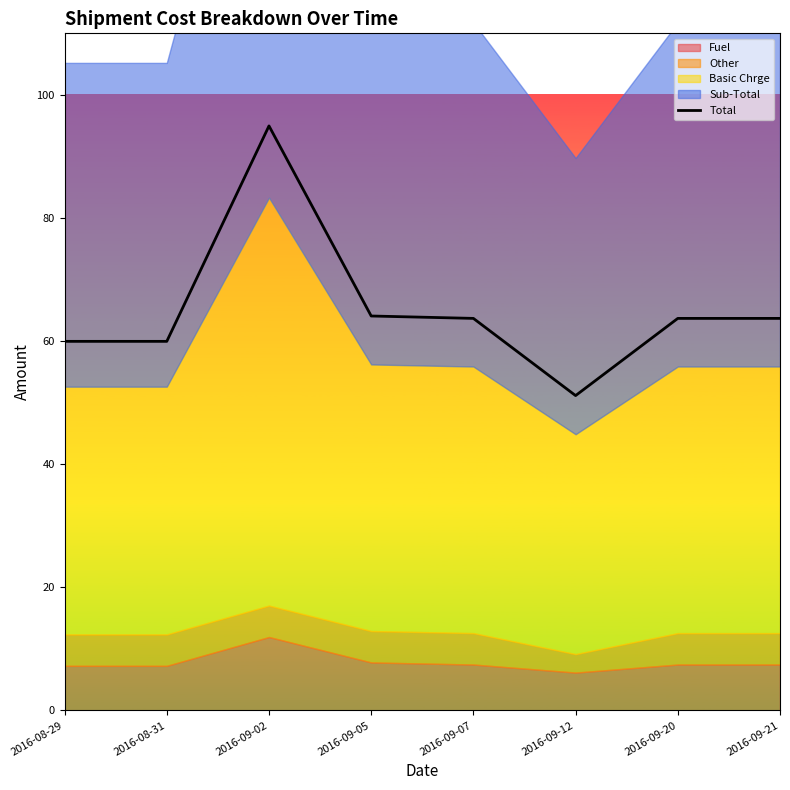

How many categories are shown in the chart?

8